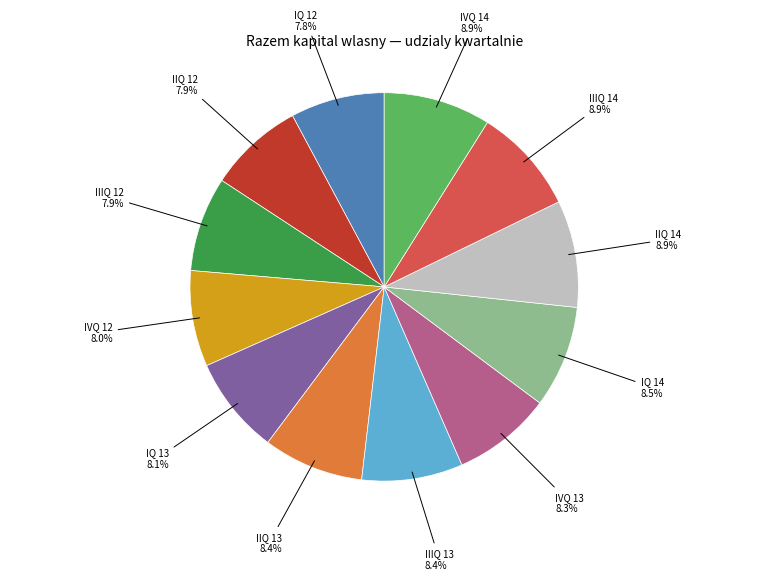

Is there any slice that represents more than half of the pie?

No